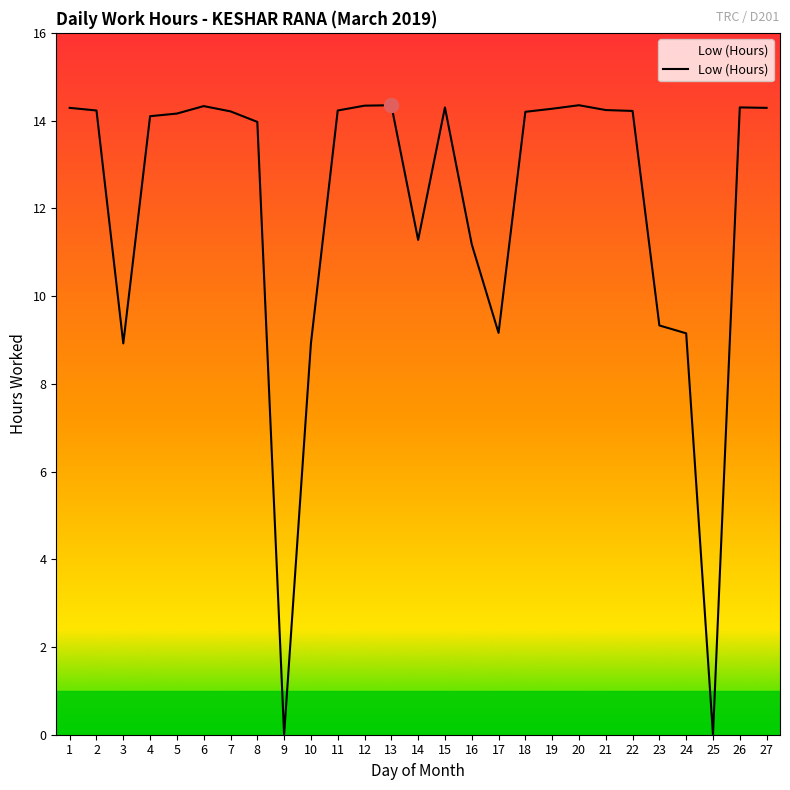

Count the number of categories in the chart.

27